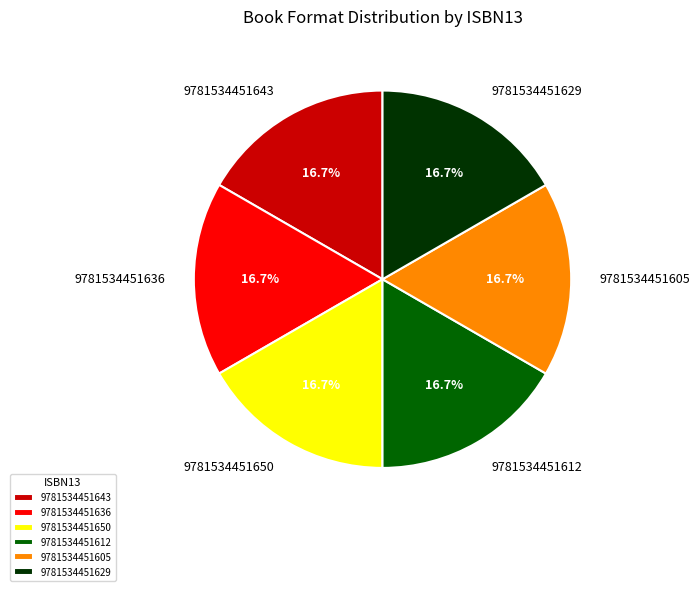

To the nearest percent, what is the combined percentage of 9781534451650 and 9781534451605?

33%